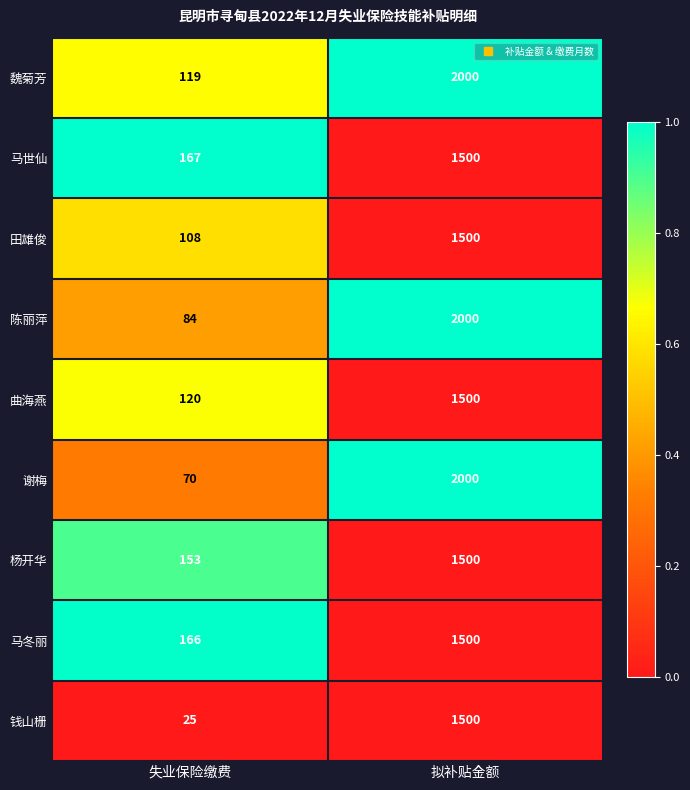

Which series has the largest total across all categories?

魏菊芳